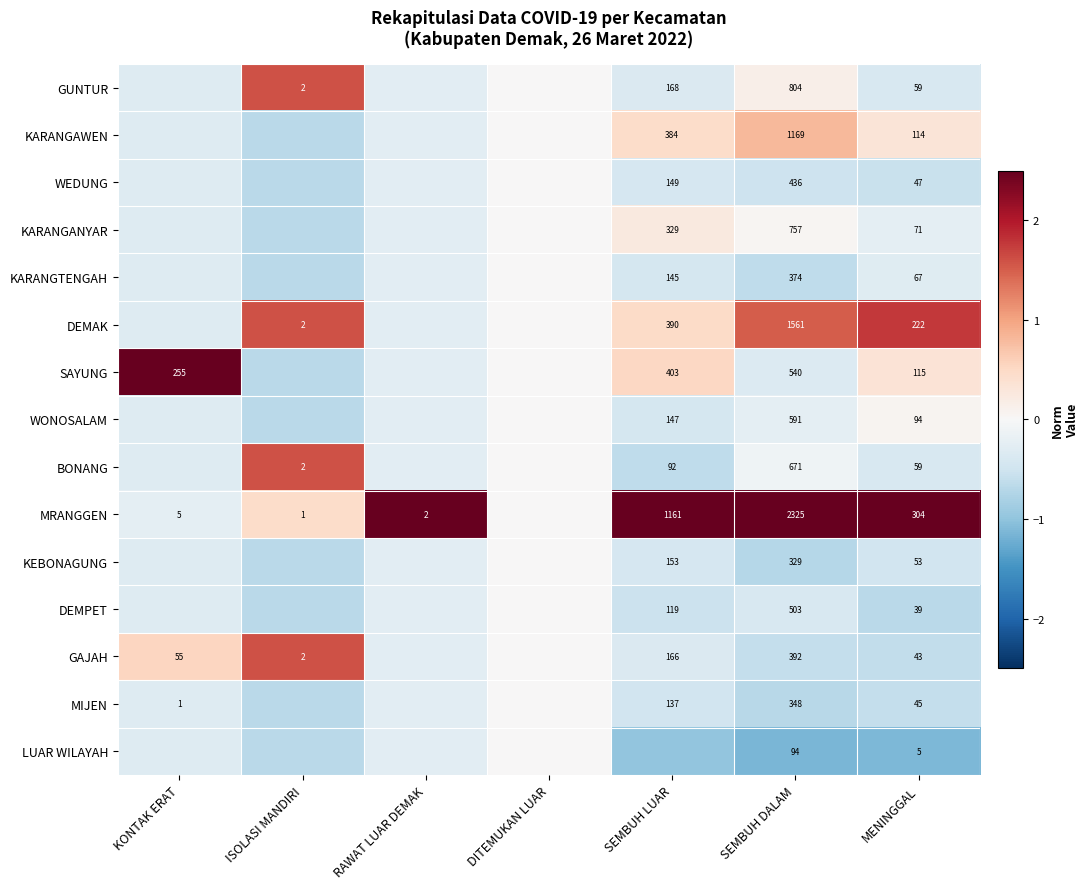

Is the value of GAJAH at SEMBUH DALAM greater than the value of SAYUNG at KONTAK ERAT?

Yes